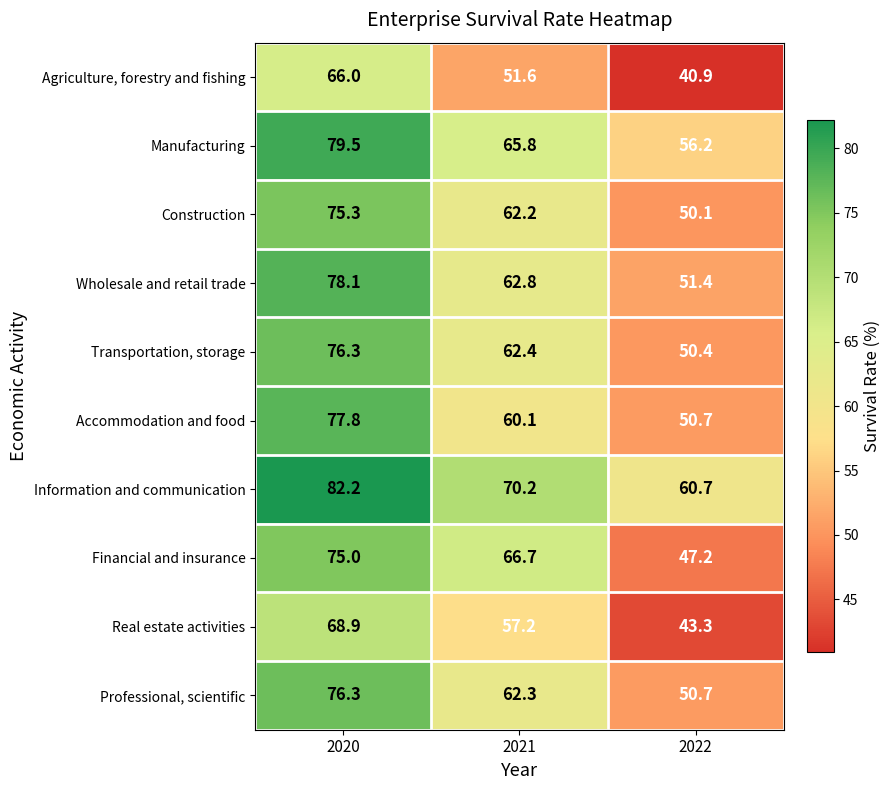

How many categories are shown in the chart?

3